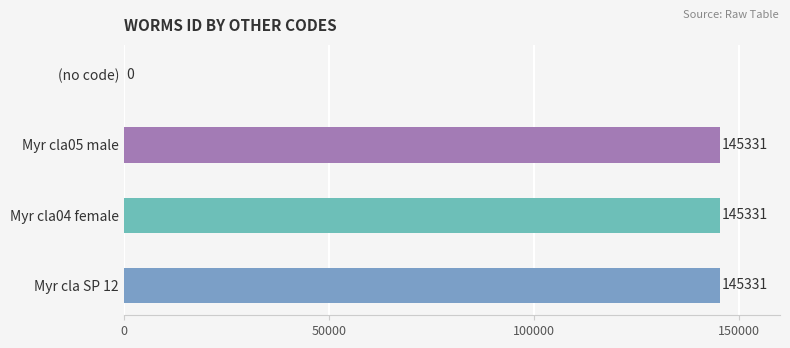

The chart shows a value of 36802 at Myr cla05 male. True or false?

False